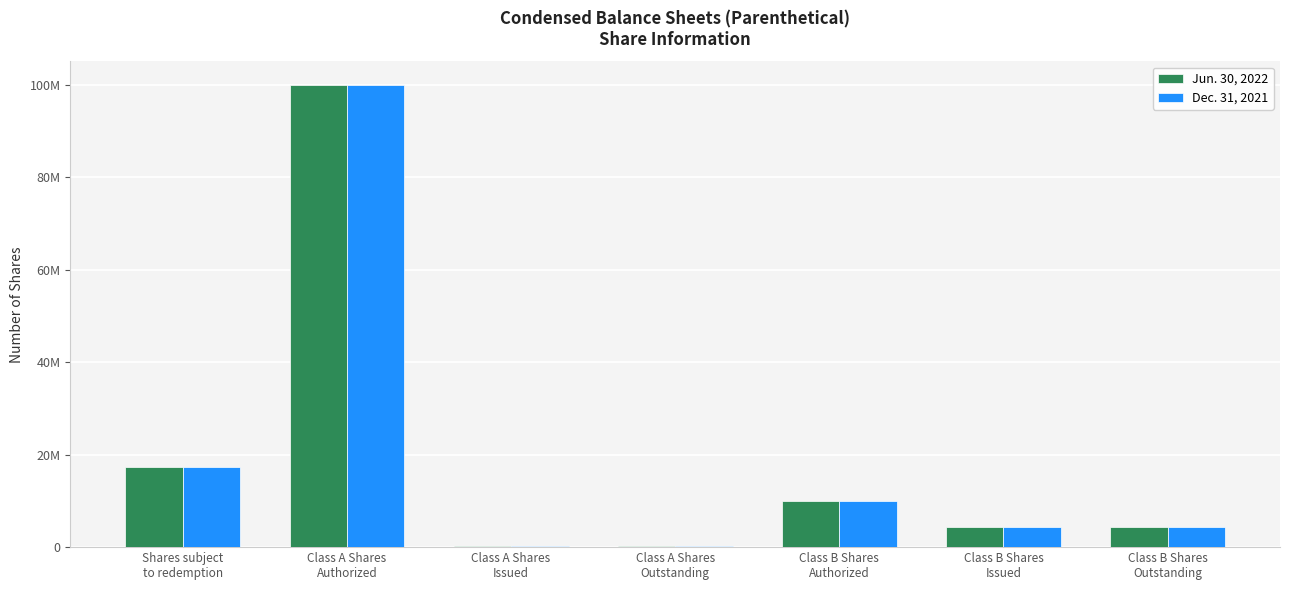

At how many categories does at least one series exceed 39985221?

1